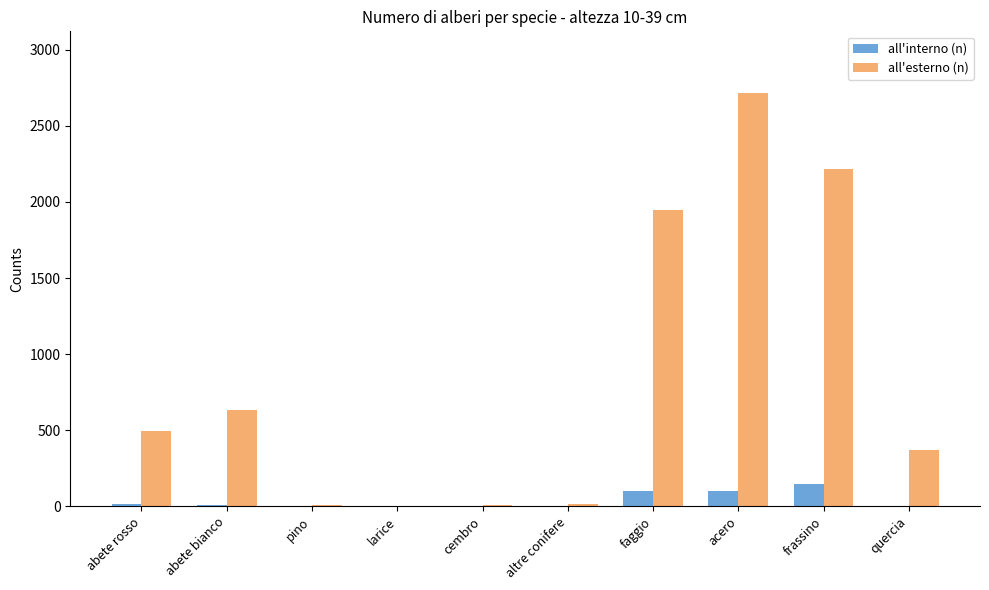

Which series has the widest spread of values?

all'esterno (n)